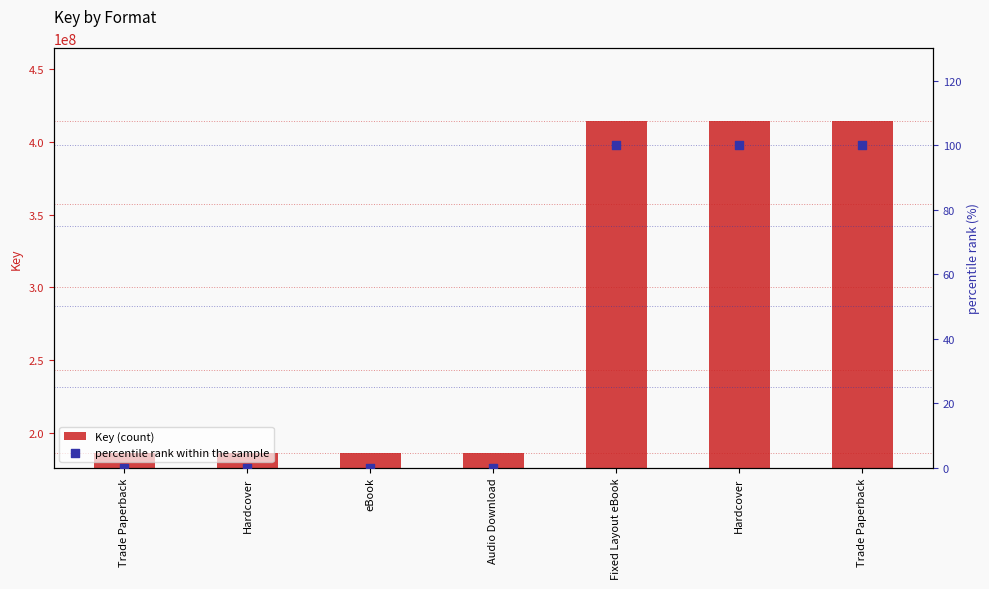

Is the value of Key (count) at Fixed Layout eBook greater than the value of percentile rank within the sample at Trade Paperback?

Yes